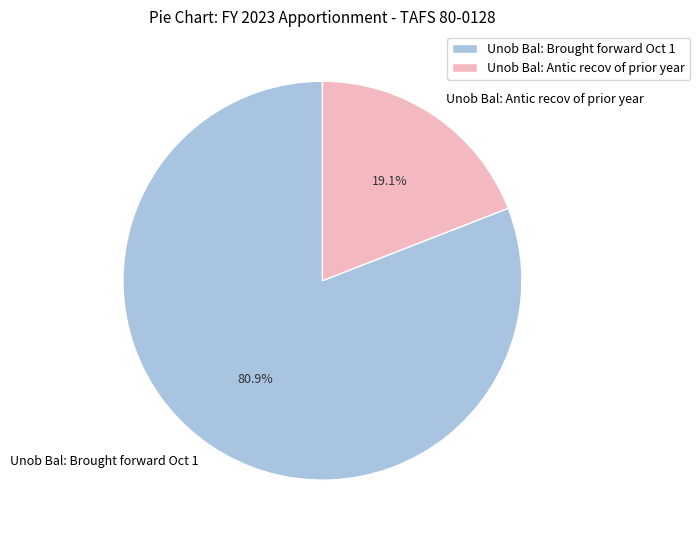

Is it true that Unob Bal: Antic recov of prior year is 19% of the pie?

True